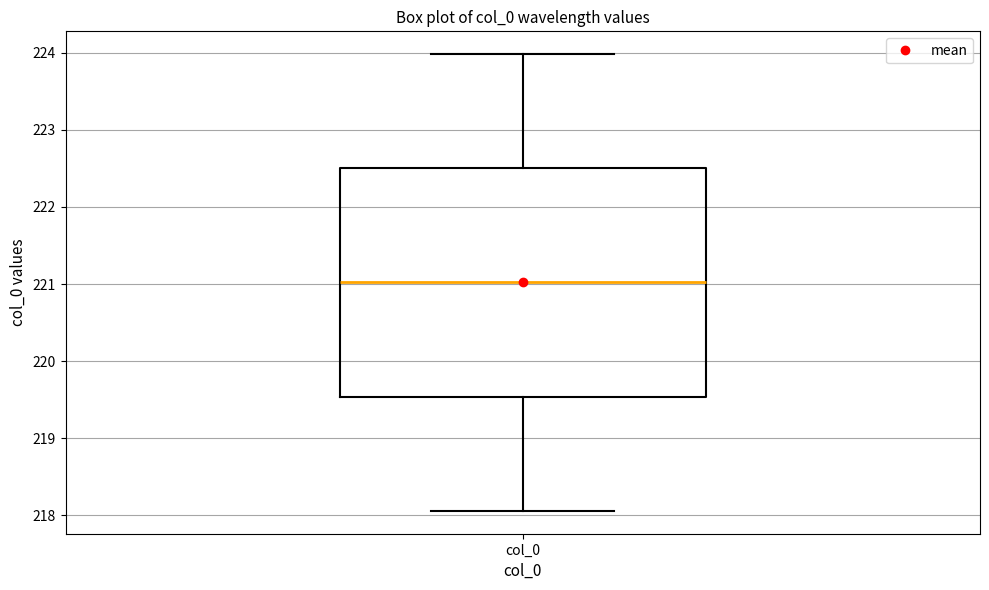

Transcribe this box plot: give where the median line is, the range the box spans, and where the two whiskers end, as read against the y-axis. The values are not printed on the chart, so give them approximately, as read against the axis.

median 221.0, box 219.5 to 222.5, whiskers 218.1 to 224.0